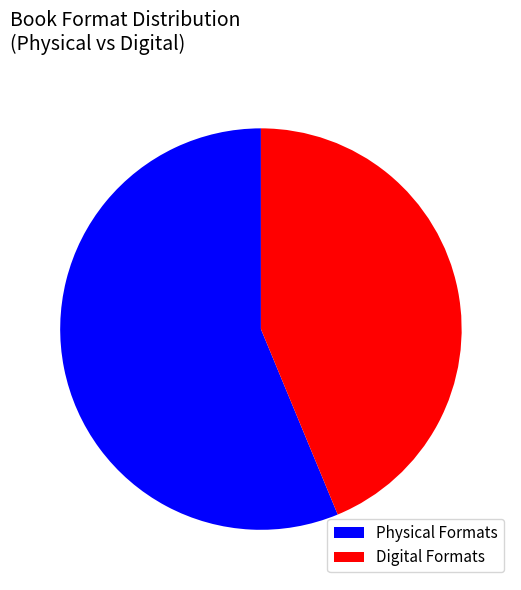

Which slice is the smallest?

Digital Formats